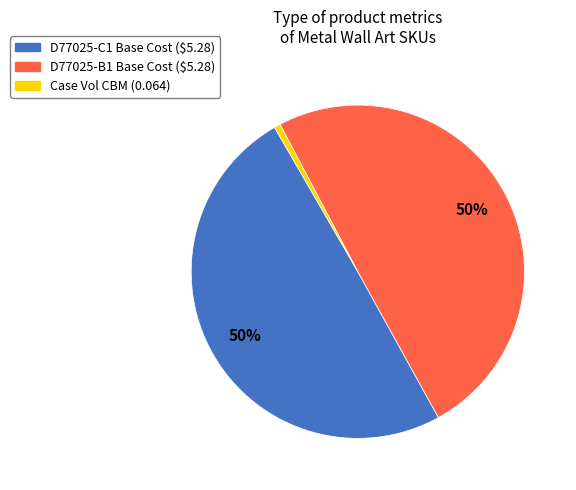

Which slice is the smallest?

Case Vol CBM (0.064)